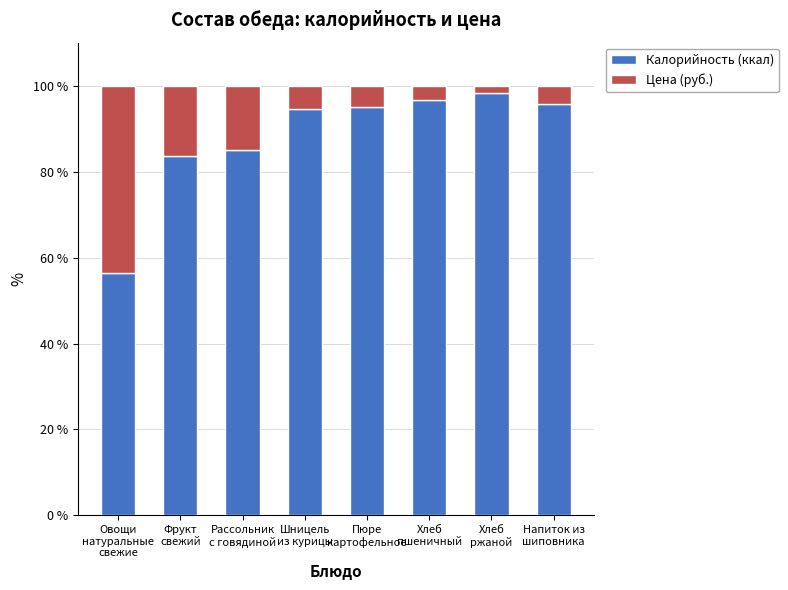

What is the maximum value for Калорийность (ккал)?

98.2